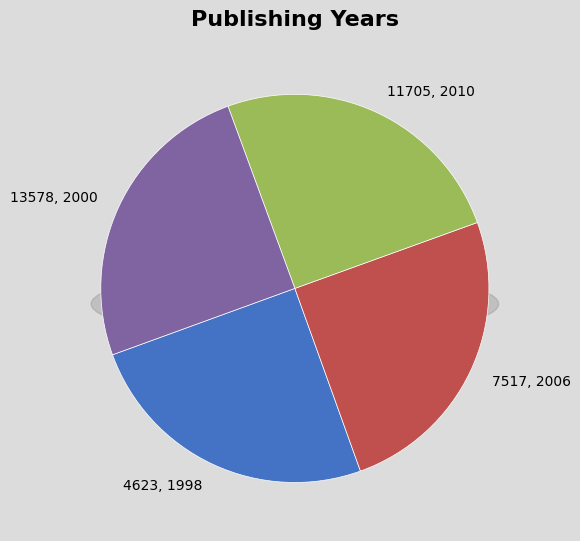

What is the change in value from 11705 to 13578?

-10